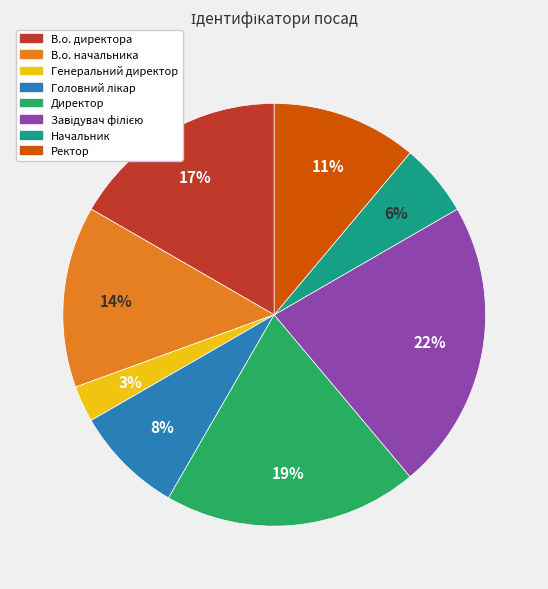

Which has a higher value, В.о. директора or Директор?

Директор